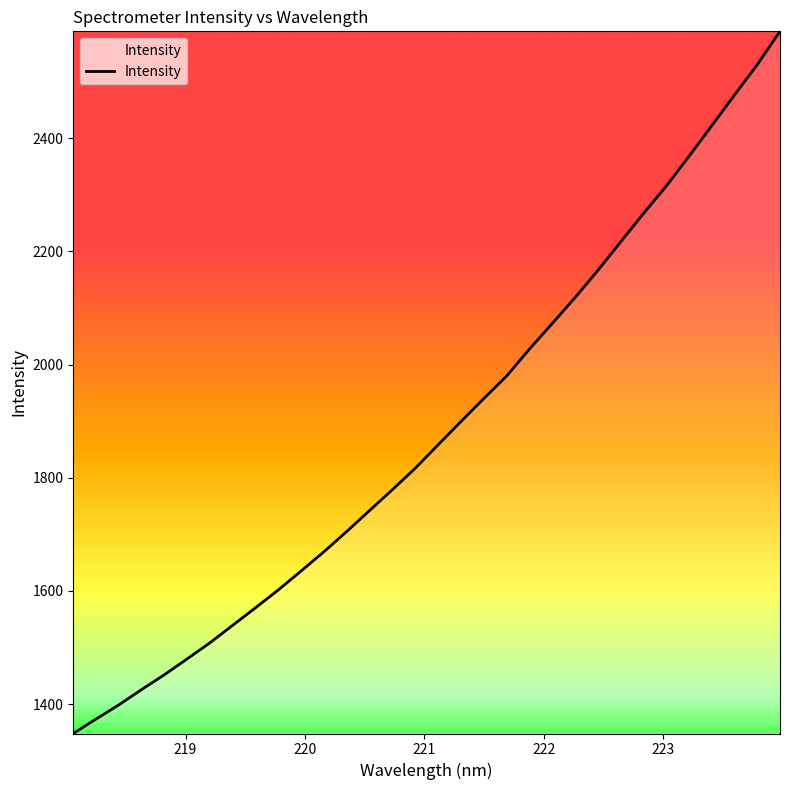

What is the difference between the second highest and minimum values?

1181.7